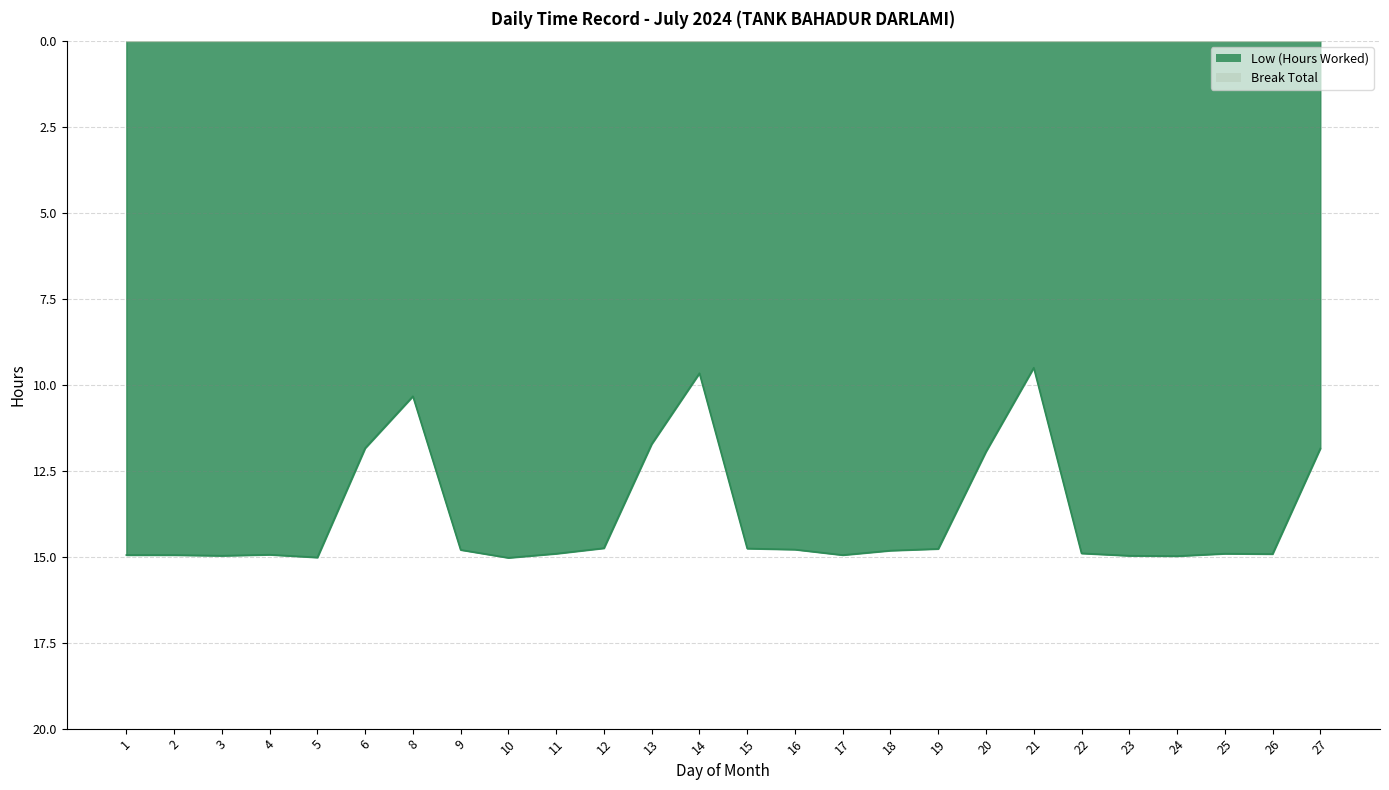

What is the difference between the second highest and second lowest values?

5.4